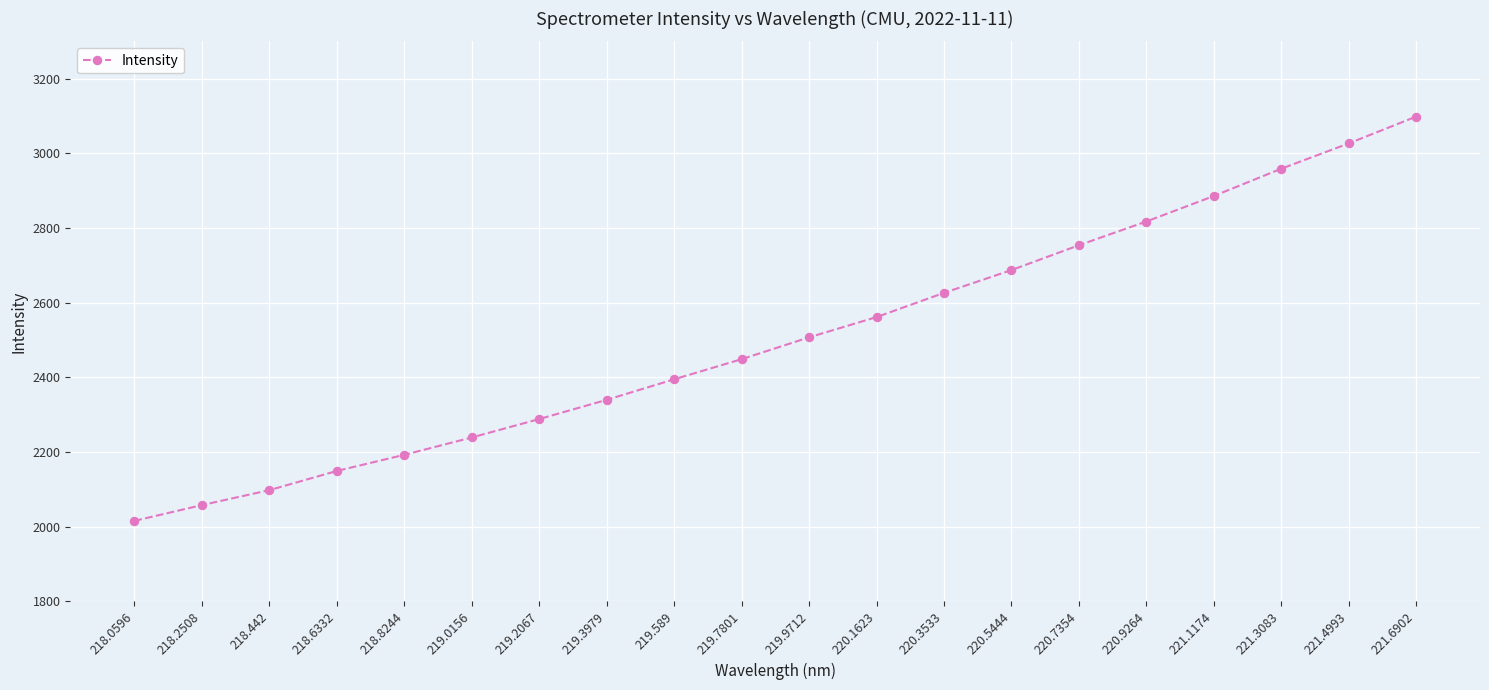

What is the label of the 16th point from the right?

218.8244